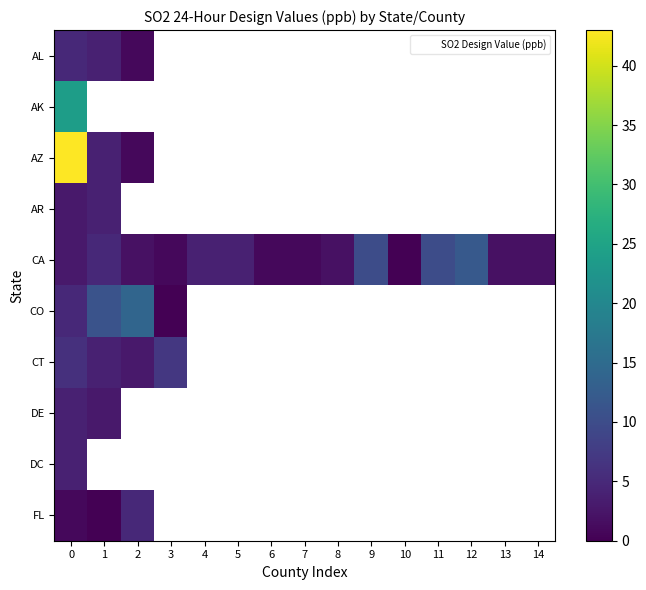

What is the difference between the maximum and minimum values in the CT series?

4.0